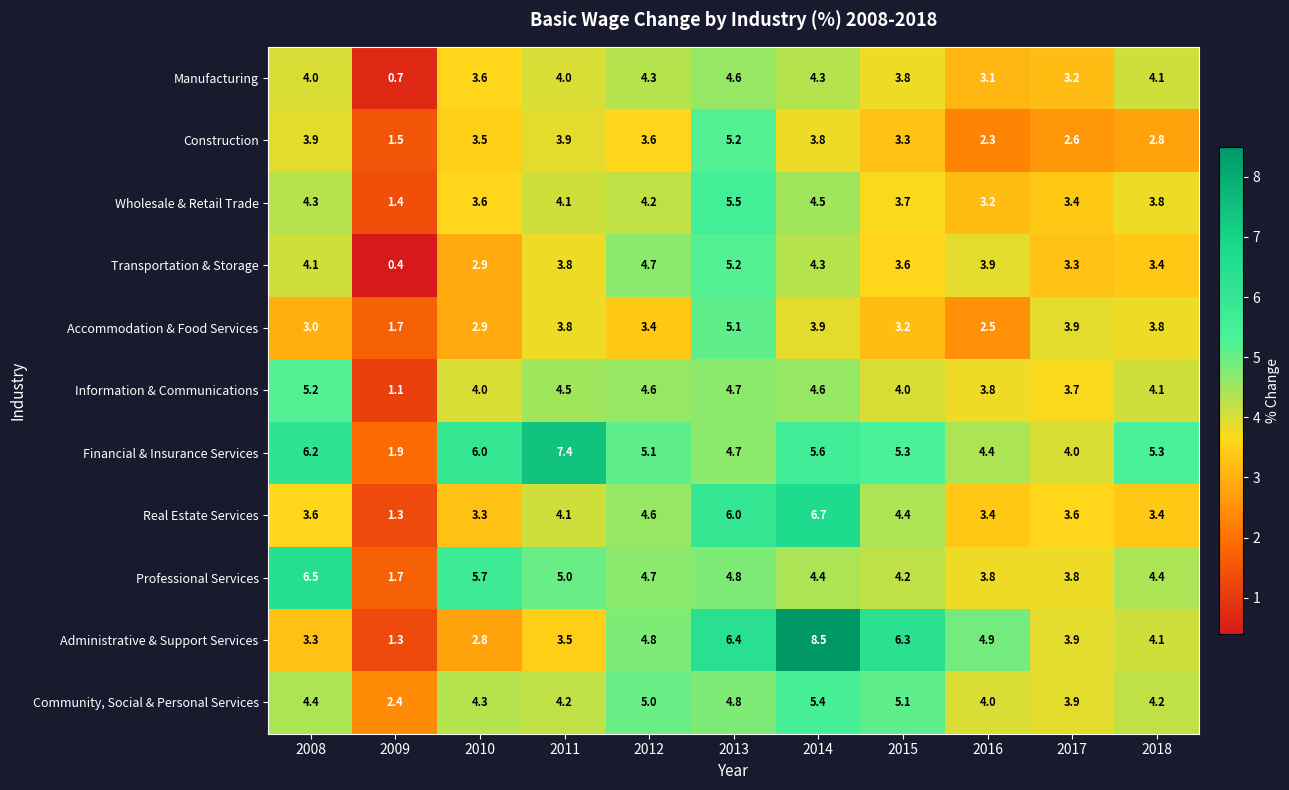

Between 2011 and 2017, which series saw the biggest shift?

Financial & Insurance Services